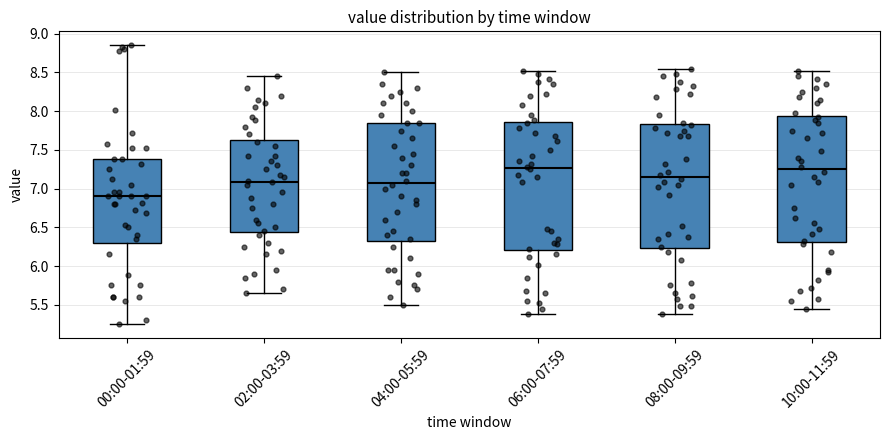

Reading left to right, transcribe this box plot: for each box, give where its median line is, the range the box spans, and where its two whiskers end, as read against the y-axis. The values are not printed on the chart, so give them approximately, as read against the axis.

00:00-01:59: median 6.90, box 6.30 to 7.40, whiskers 5.25 to 8.85
02:00-03:59: median 7.10, box 6.45 to 7.65, whiskers 5.65 to 8.45
04:00-05:59: median 7.10, box 6.35 to 7.85, whiskers 5.50 to 8.50
06:00-07:59: median 7.25, box 6.20 to 7.85, whiskers 5.40 to 8.50
08:00-09:59: median 7.15, box 6.25 to 7.85, whiskers 5.40 to 8.55
10:00-11:59: median 7.25, box 6.30 to 7.95, whiskers 5.45 to 8.50